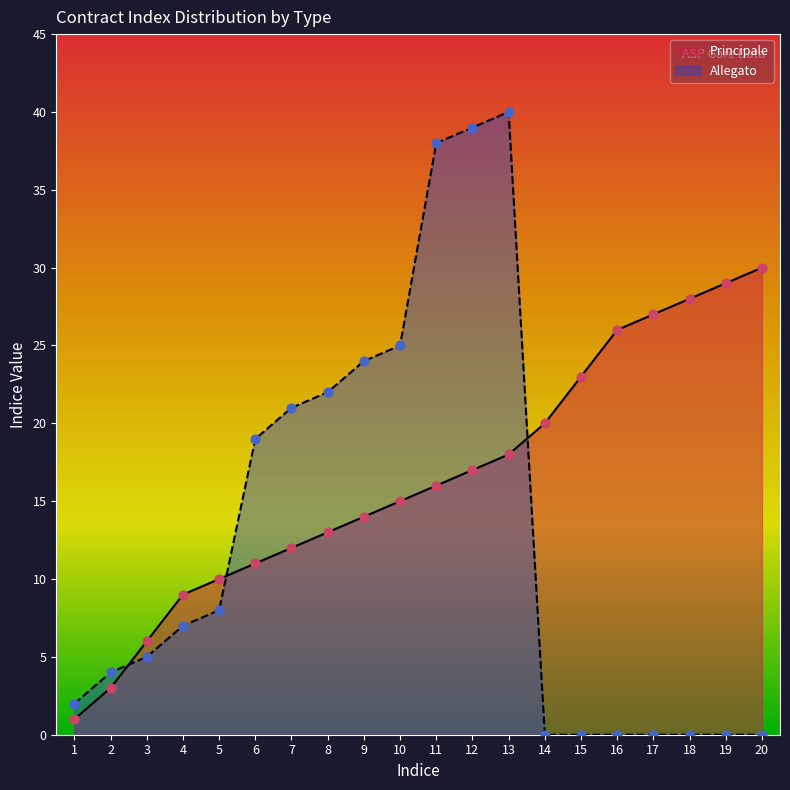

What are all the series names shown in the legend?

Principale, Allegato